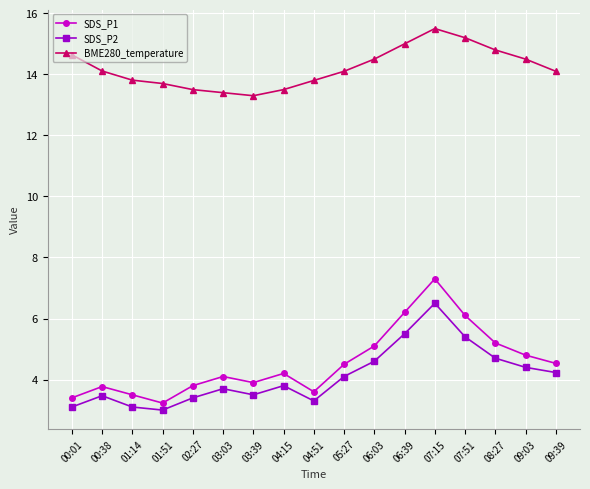

What position from the right is 04:51?

9